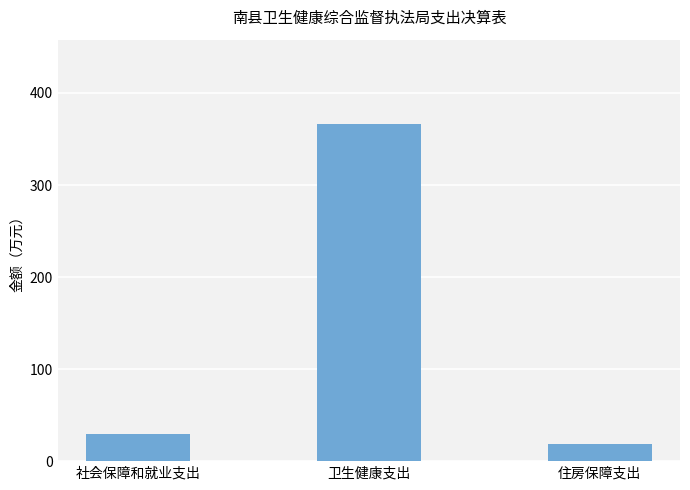

Is it true that the value at 住房保障支出 is 19.1?

True